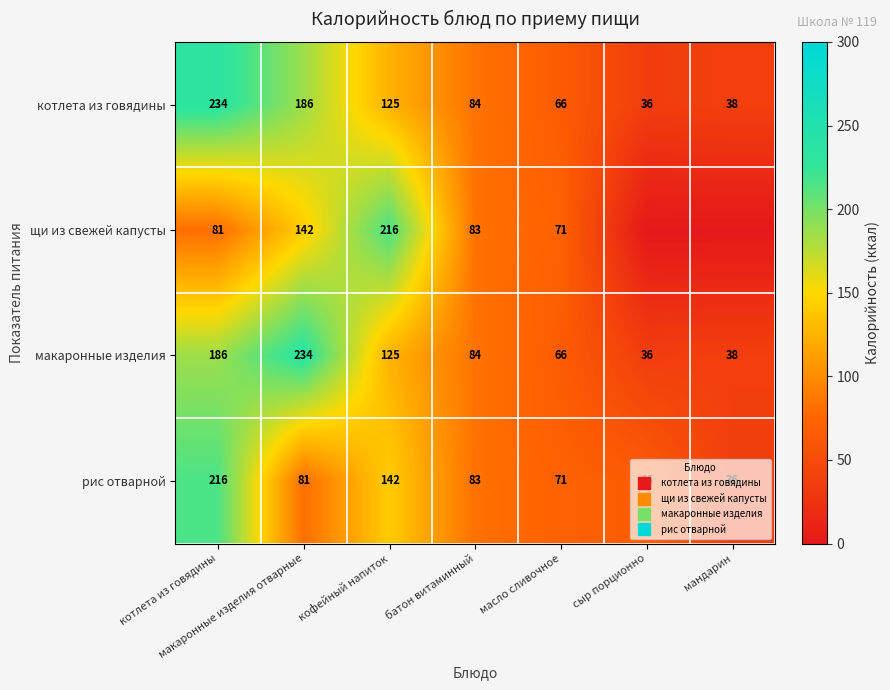

Rank the categories by макаронные изделия value from lowest to highest.

сыр порционно, мандарин, масло сливочное, батон витаминный, кофейный напиток, котлета из говядины, макаронные изделия отварные